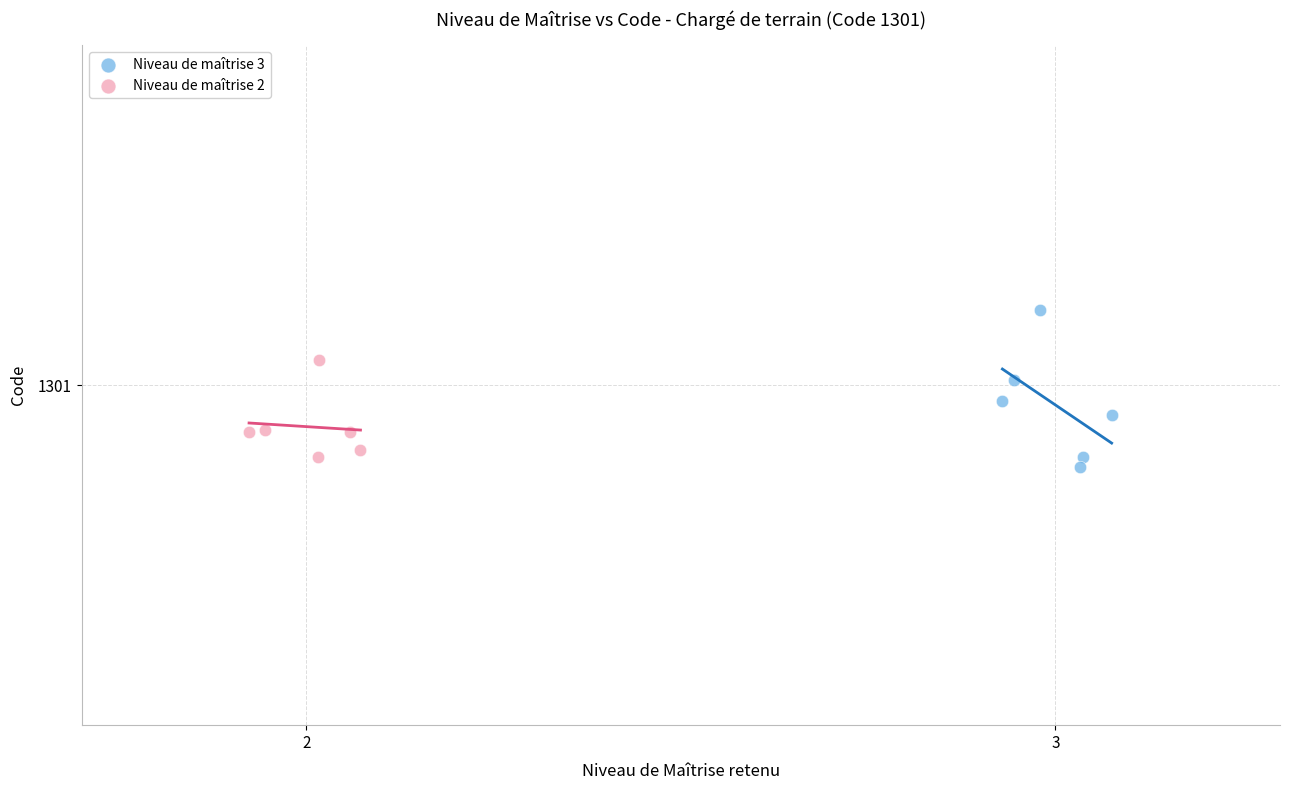

What are all the series names shown in the legend?

Niveau de maîtrise 3, Niveau de maîtrise 2